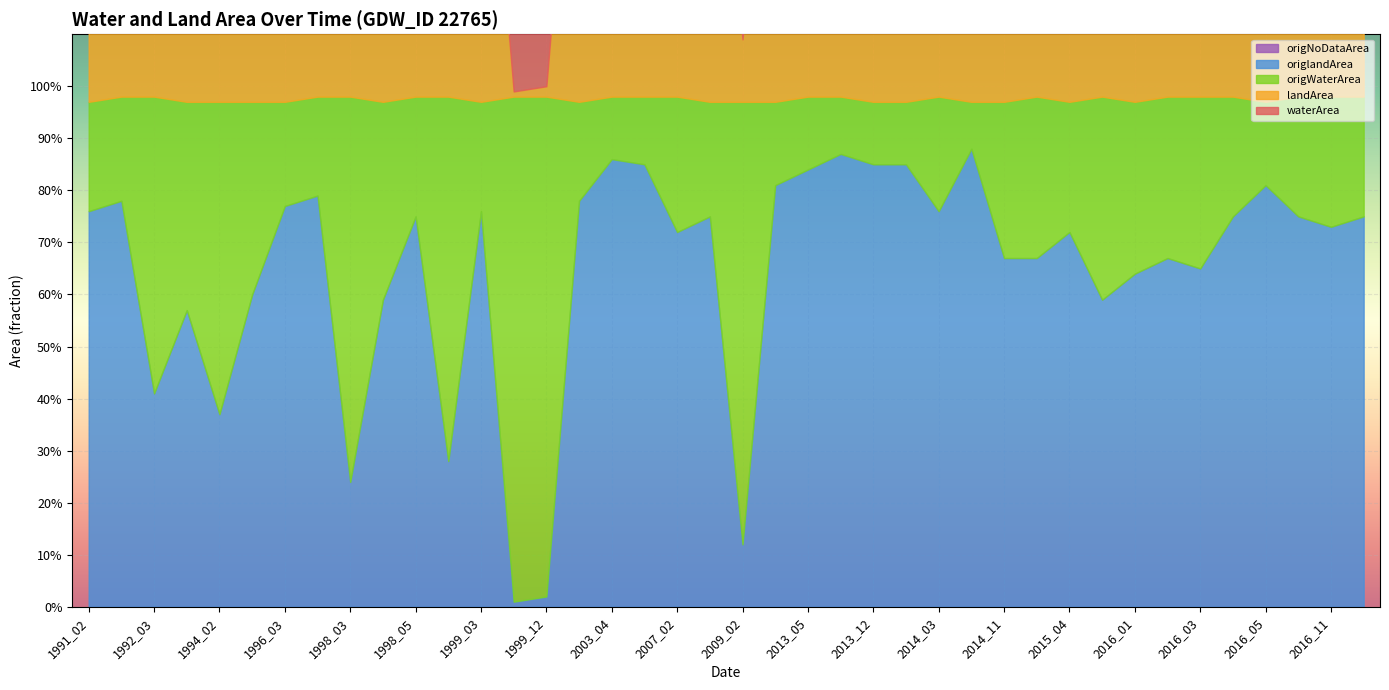

What is the average value of the origlandArea series?

0.7